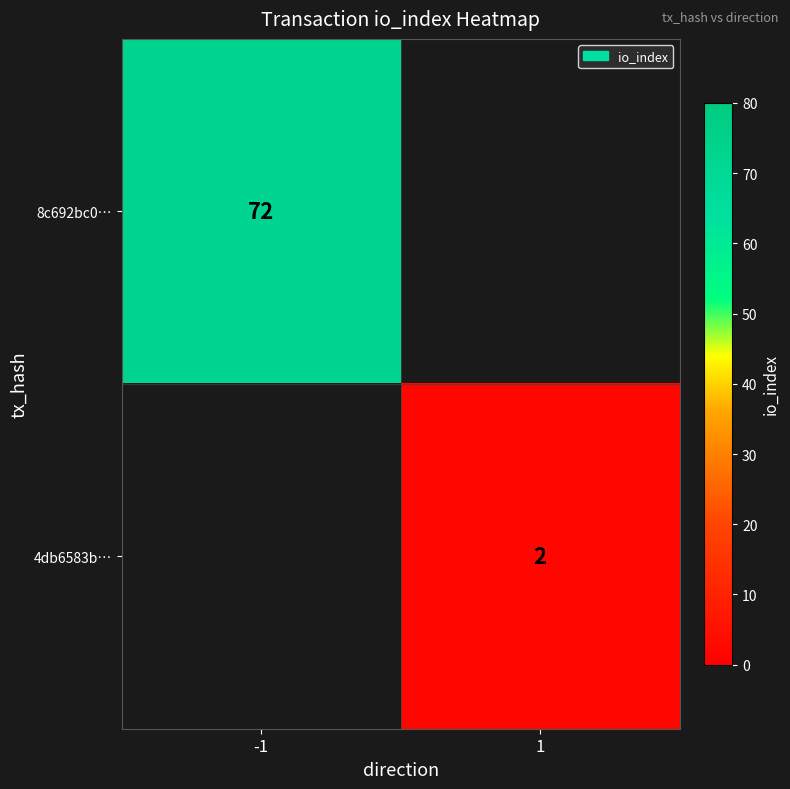

Is it true that 4db6583b… equals 1 at 1?

False